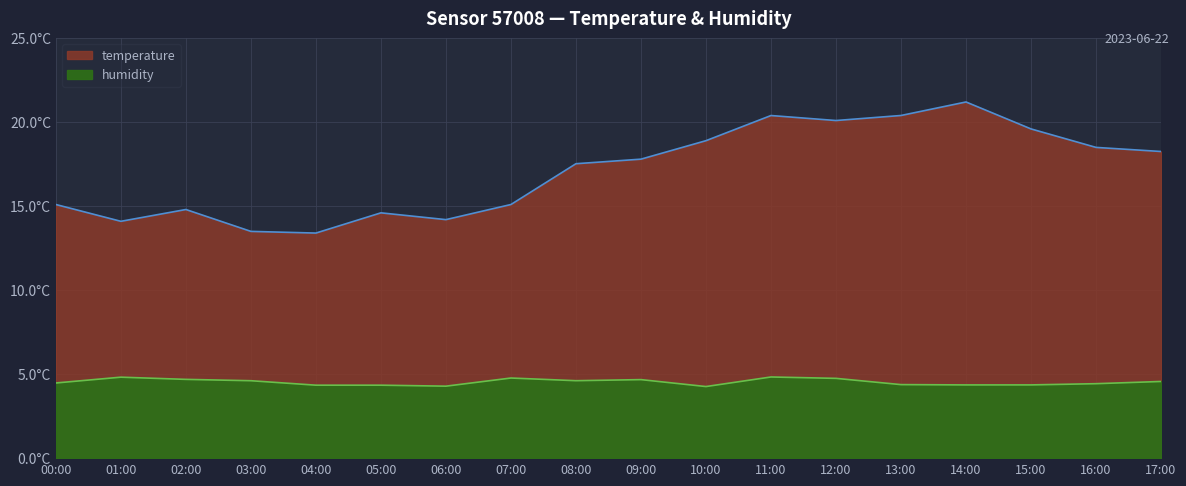

Rank the categories by value from highest to lowest.

14:00, 13:00, 11:00, 12:00, 15:00, 10:00, 16:00, 17:00, 09:00, 08:00, 00:00, 07:00, 02:00, 05:00, 06:00, 01:00, 03:00, 04:00